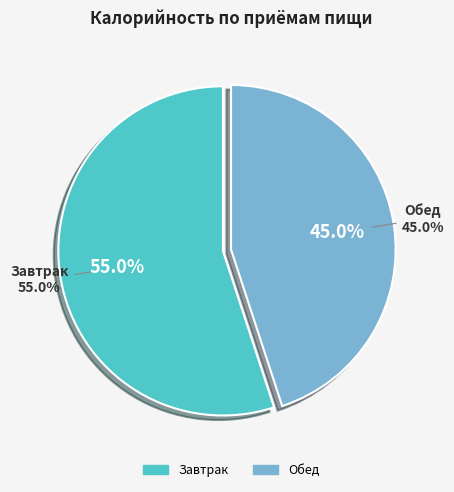

True or false: Завтрак accounts for 47% of the total.

False